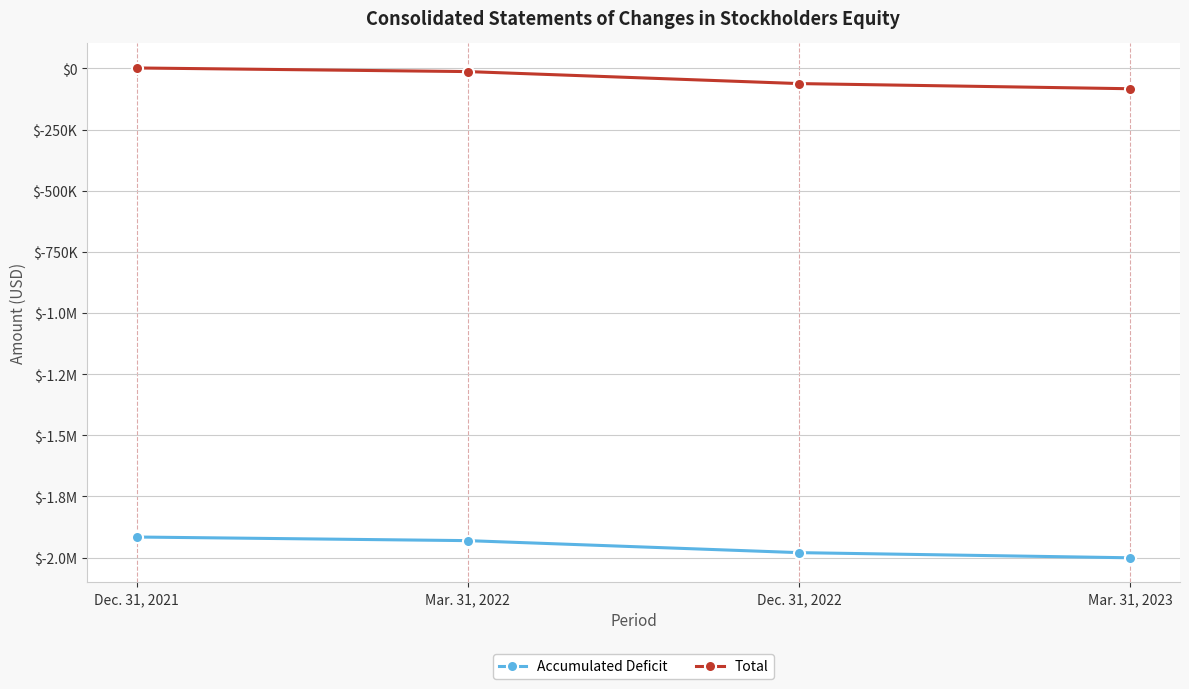

Reading right to left, list all the values displayed in this chart.

Accumulated Deficit: -2000760	-1979701	-1930620	-1915802
Total: -83080	-62021	-12940	1878